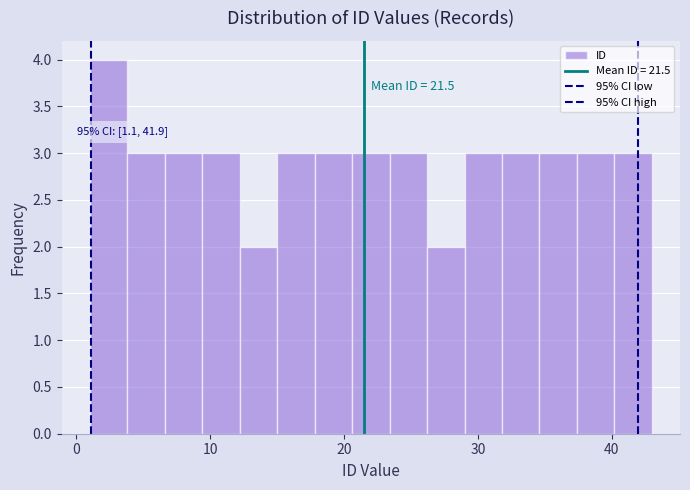

Around what value on the x-axis is the tallest bar? Give the approximate position of its centre, as read against the axis.

2